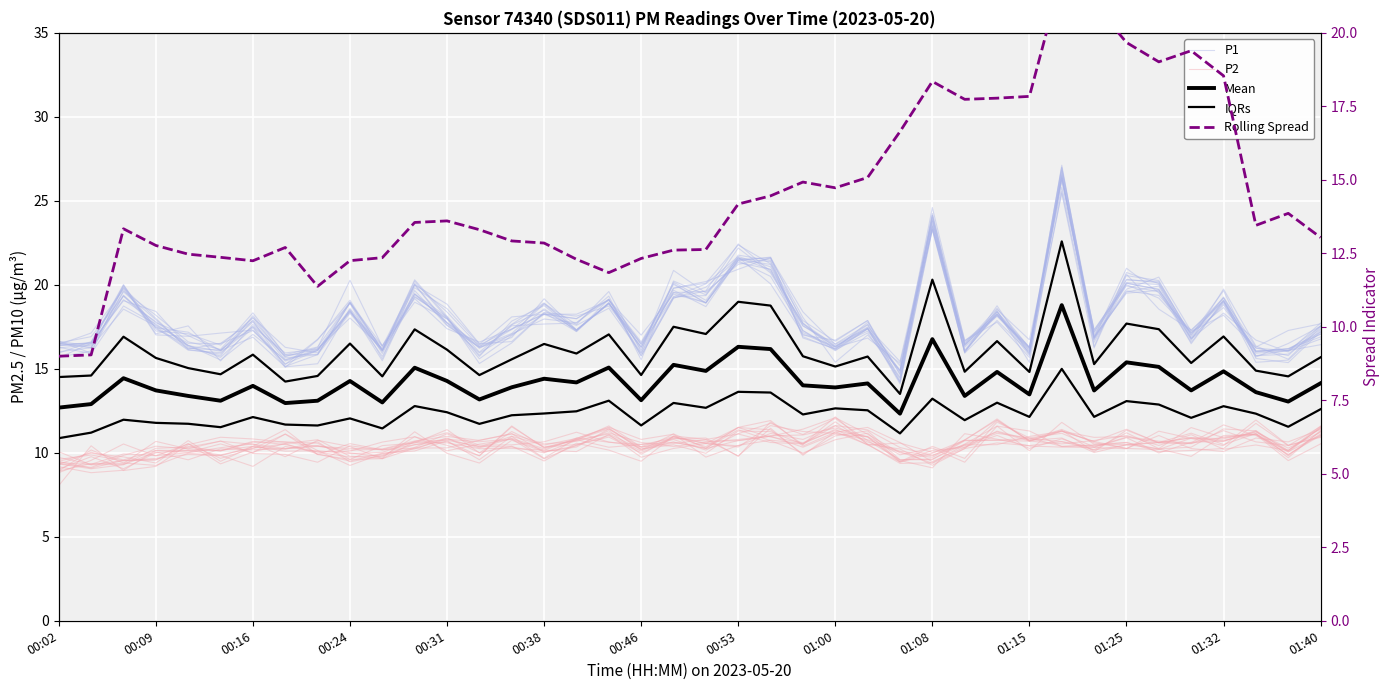

What is the difference between the maximum and minimum values in the Mean series?

6.5